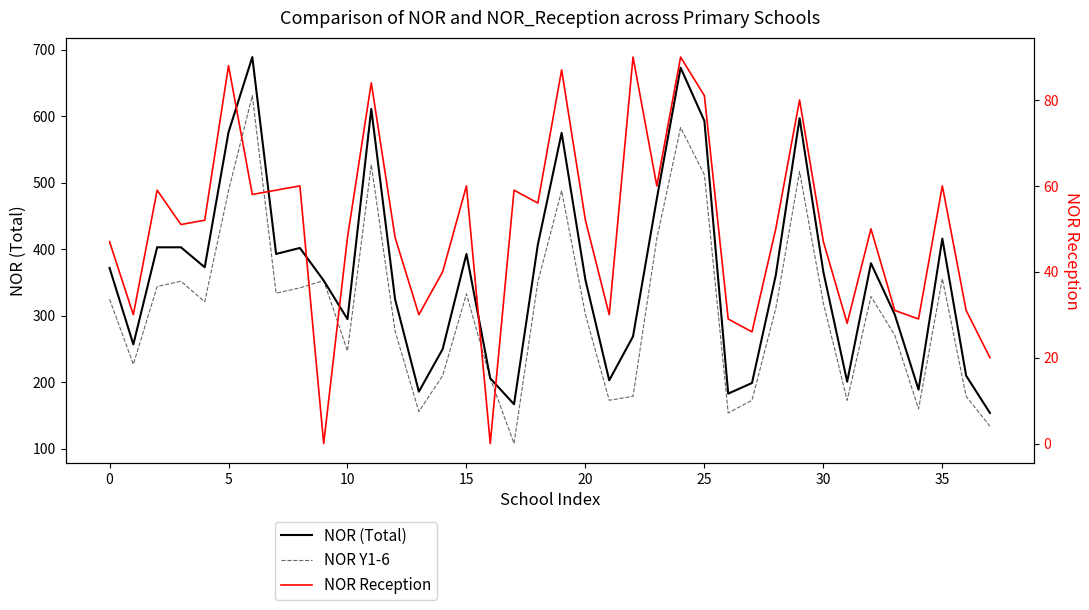

In NOR Reception, how many points are lower than both neighbors (excluding endpoints)?

12